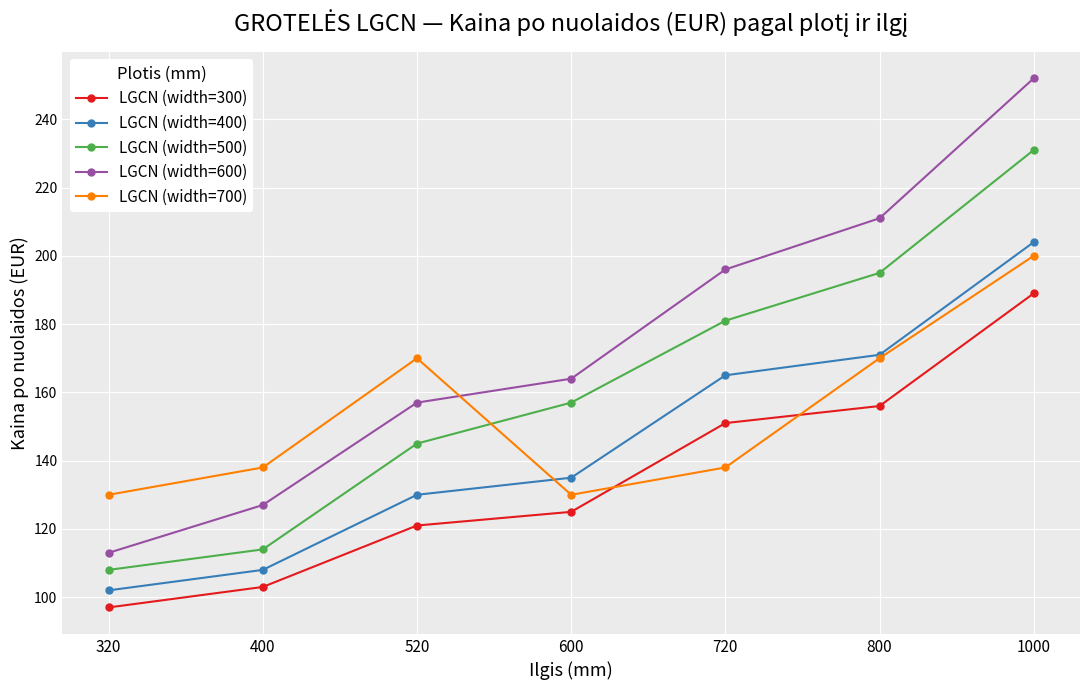

Rank the series by their average value, from lowest to highest.

LGCN (width=300), LGCN (width=400), LGCN (width=700), LGCN (width=500), LGCN (width=600)